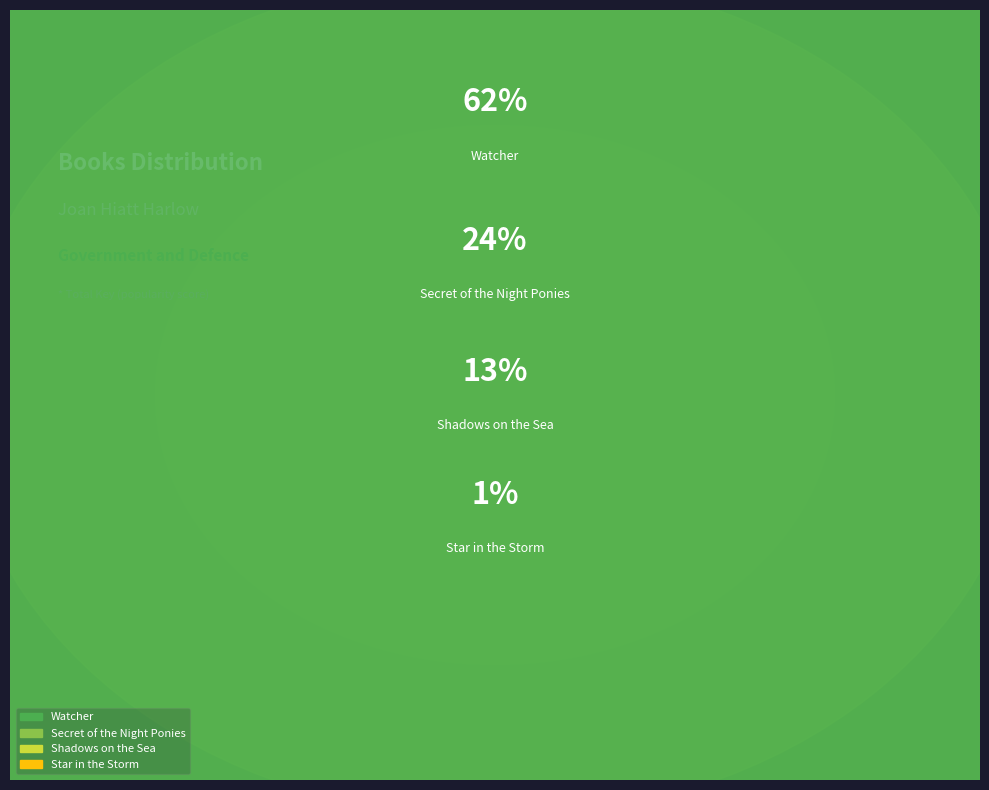

True or false: Shadows on the Sea accounts for 13% of the total.

True